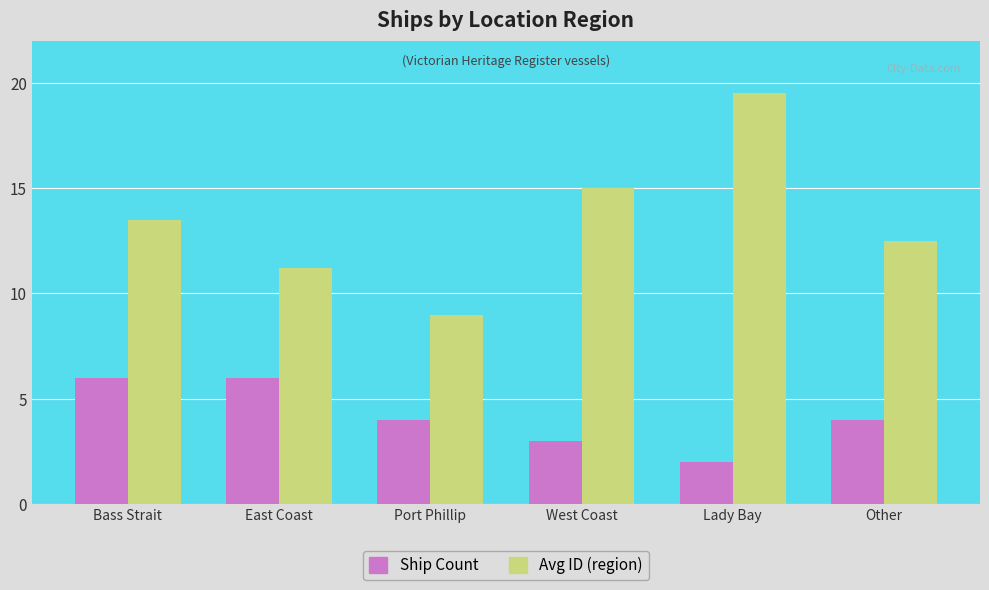

What position from the left is Bass Strait?

1